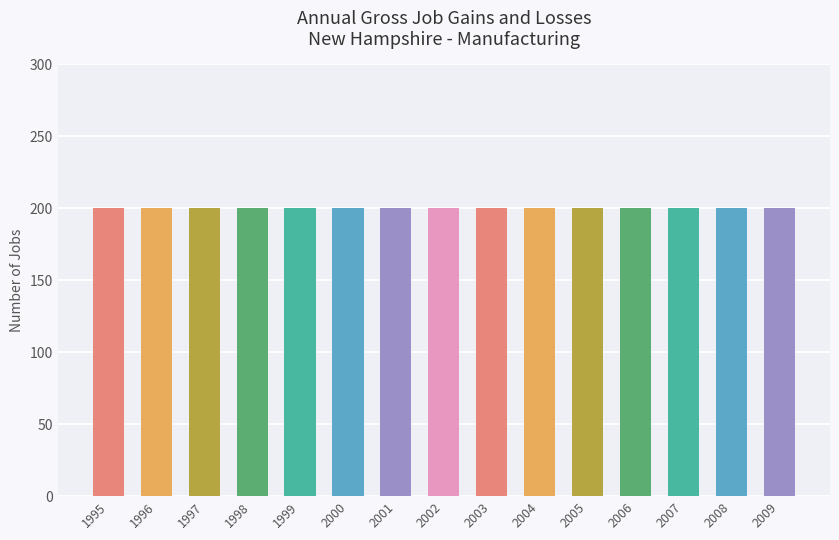

Are the bars horizontal?

No